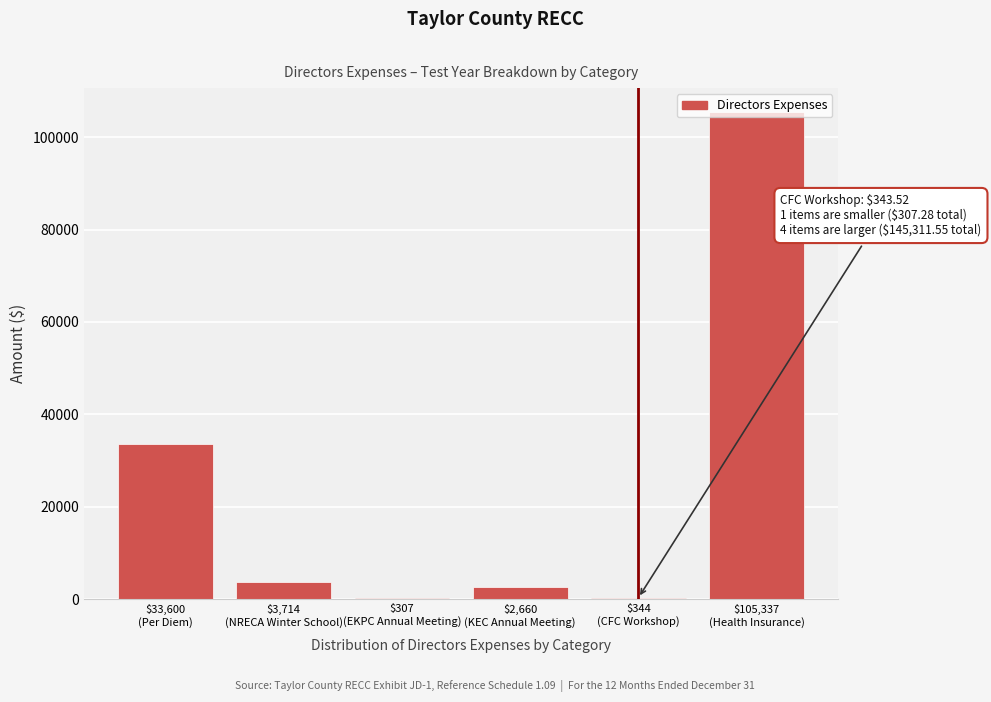

What is the greatest value displayed?

105337.3